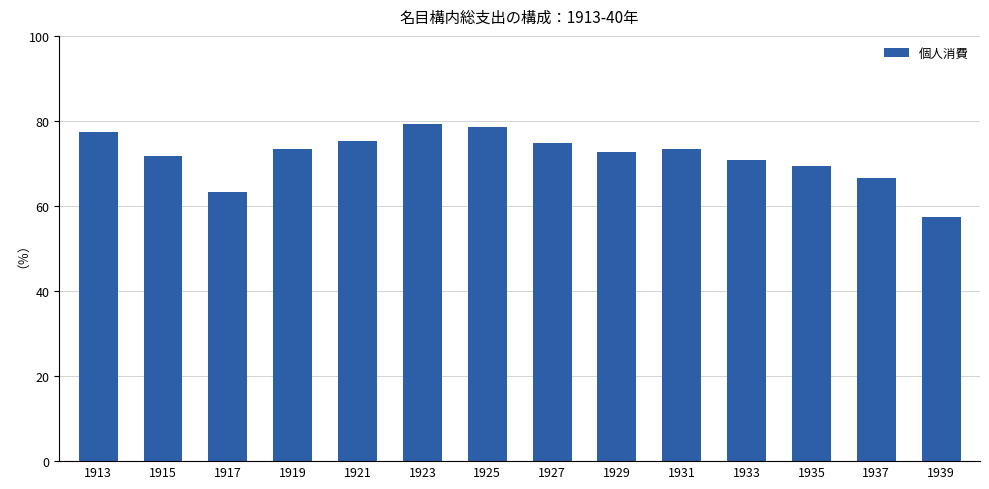

What is the sum of the values at 1925 and 1915?

150.4